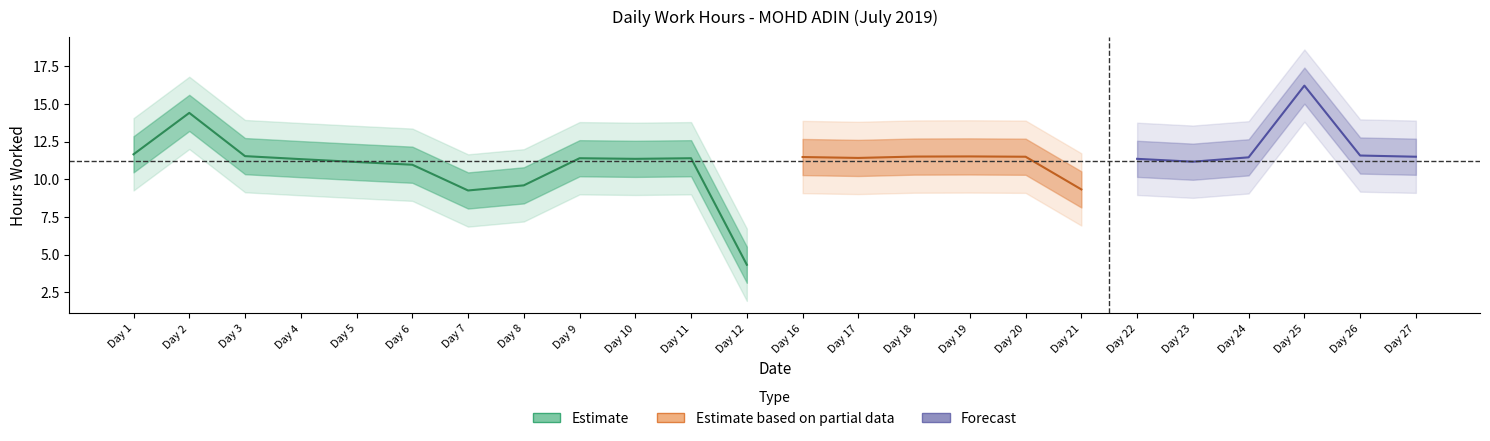

What is the difference between the second highest and second lowest values?

5.2